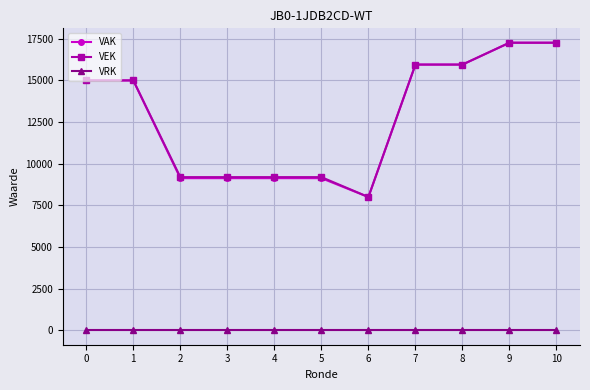

What are all the series names shown in the legend?

VAK, VEK, VRK